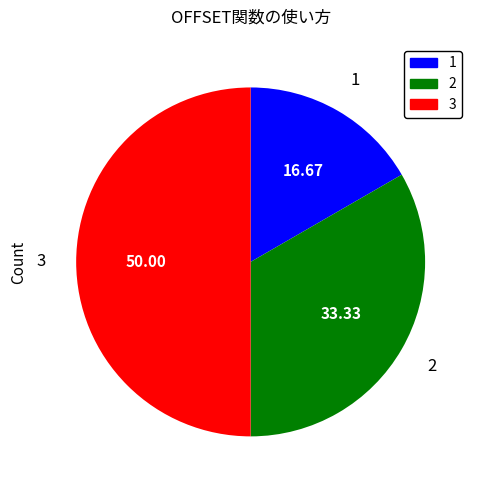

Which has a higher value, 1 or 2?

2